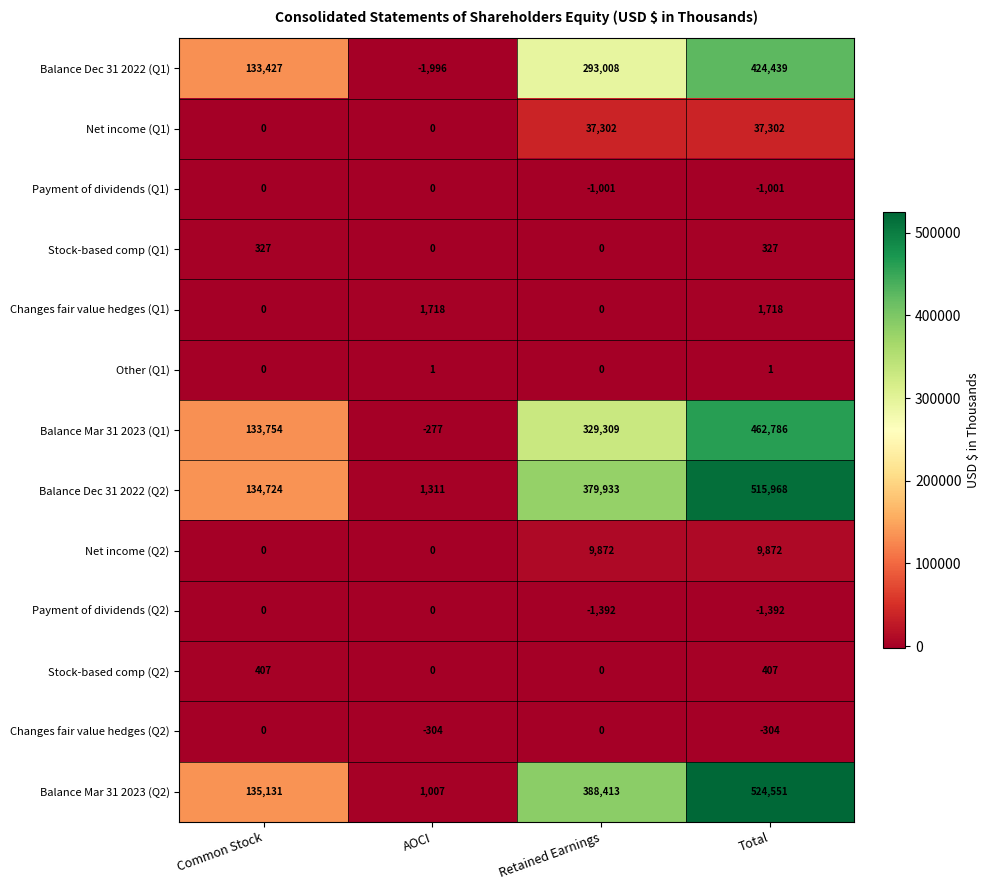

What is the difference between the maximum and minimum values in the Balance Dec 31 2022 (Q2) series?

514657